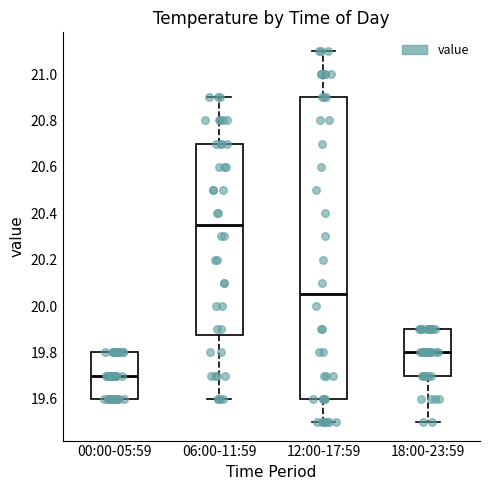

Reading left to right, read every box against the y-axis: the position of its median line, the range the box covers, and the ends of its whiskers. The values are not printed on the chart, so give them approximately, as read against the axis.

00:00-05:59: median 19.70, box 19.60 to 19.80, whiskers 19.60 to 19.80
06:00-11:59: median 20.36, box 19.88 to 20.70, whiskers 19.60 to 20.90
12:00-17:59: median 20.06, box 19.60 to 20.90, whiskers 19.50 to 21.10
18:00-23:59: median 19.80, box 19.70 to 19.90, whiskers 19.50 to 19.90